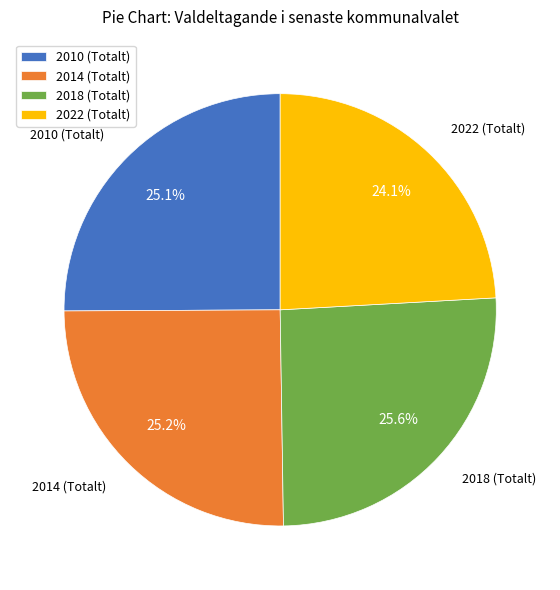

Is there any slice that represents more than half of the pie?

No